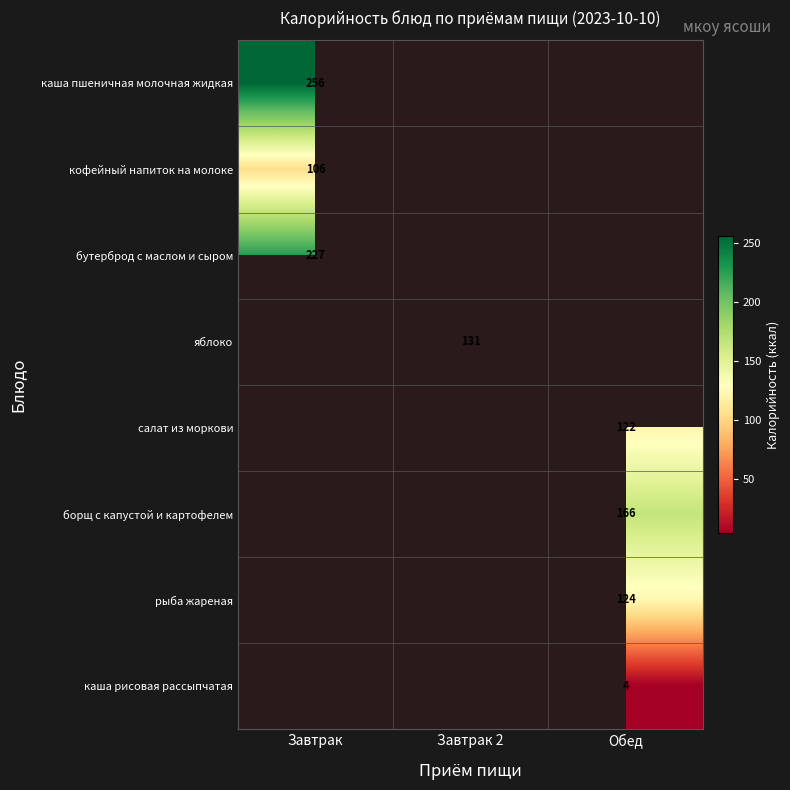

What is the smallest value displayed?

4.0